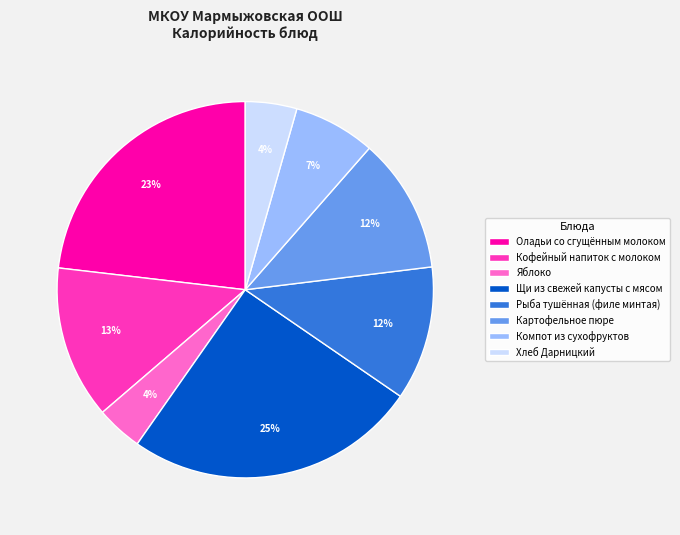

True or false: Щи из свежей капусты с мясом accounts for 39% of the total.

False